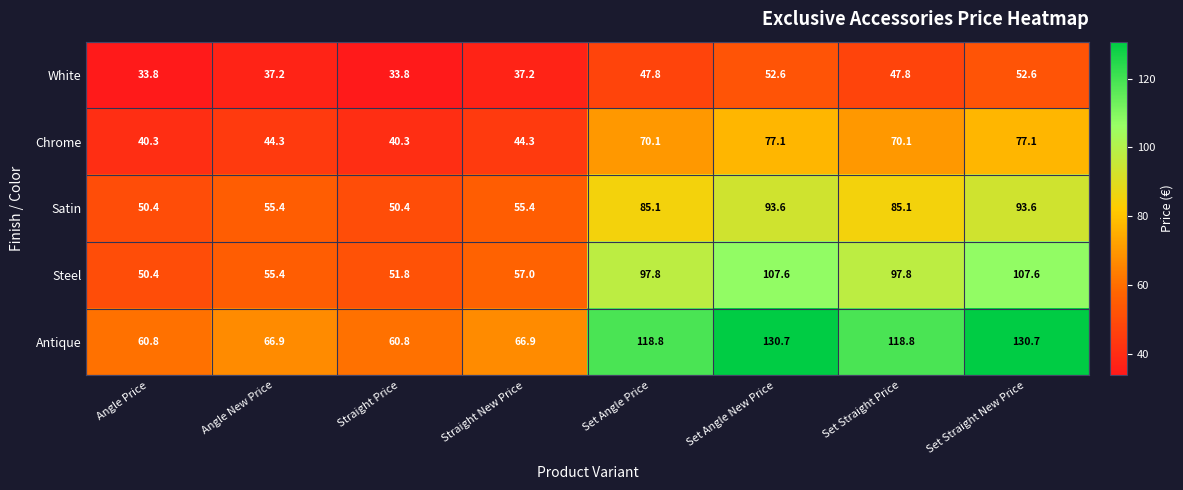

What is the difference between the White values at Straight New Price and Straight Price?

3.4